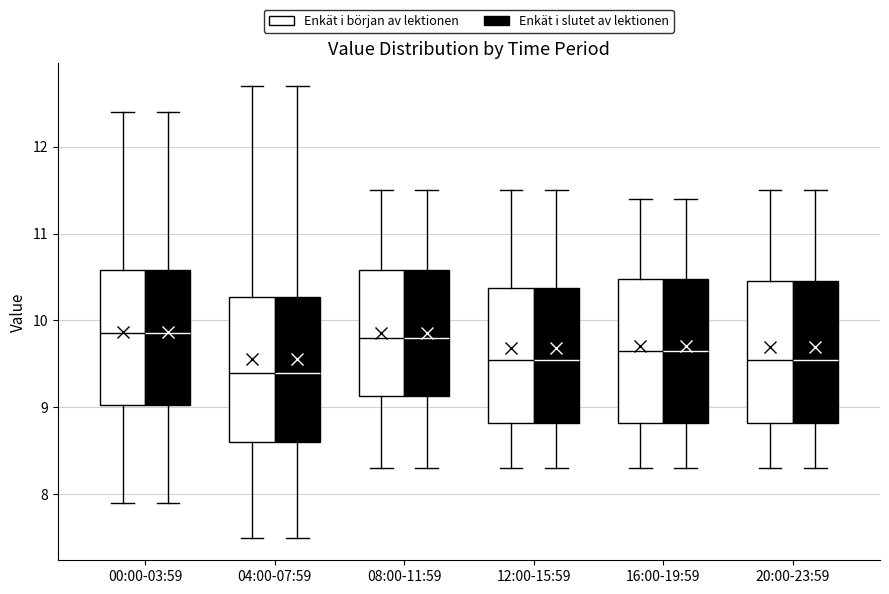

Reading left to right, transcribe this box plot: for each box, give where its median line is, the range the box spans, and where its two whiskers end, as read against the y-axis. The values are not printed on the chart, so give them approximately, as read against the axis.

00:00-03:59 (Enkät i början av lektionen): median 9.9, box 9.0 to 10.6, whiskers 7.9 to 12.4
00:00-03:59 (Enkät i slutet av lektionen): median 9.9, box 9.0 to 10.6, whiskers 7.9 to 12.4
04:00-07:59 (Enkät i början av lektionen): median 9.4, box 8.6 to 10.3, whiskers 7.5 to 12.7
04:00-07:59 (Enkät i slutet av lektionen): median 9.4, box 8.6 to 10.3, whiskers 7.5 to 12.7
08:00-11:59 (Enkät i början av lektionen): median 9.8, box 9.1 to 10.6, whiskers 8.3 to 11.5
08:00-11:59 (Enkät i slutet av lektionen): median 9.8, box 9.1 to 10.6, whiskers 8.3 to 11.5
12:00-15:59 (Enkät i början av lektionen): median 9.6, box 8.8 to 10.4, whiskers 8.3 to 11.5
12:00-15:59 (Enkät i slutet av lektionen): median 9.6, box 8.8 to 10.4, whiskers 8.3 to 11.5
16:00-19:59 (Enkät i början av lektionen): median 9.7, box 8.8 to 10.5, whiskers 8.3 to 11.4
16:00-19:59 (Enkät i slutet av lektionen): median 9.7, box 8.8 to 10.5, whiskers 8.3 to 11.4
20:00-23:59 (Enkät i början av lektionen): median 9.6, box 8.8 to 10.5, whiskers 8.3 to 11.5
20:00-23:59 (Enkät i slutet av lektionen): median 9.6, box 8.8 to 10.5, whiskers 8.3 to 11.5